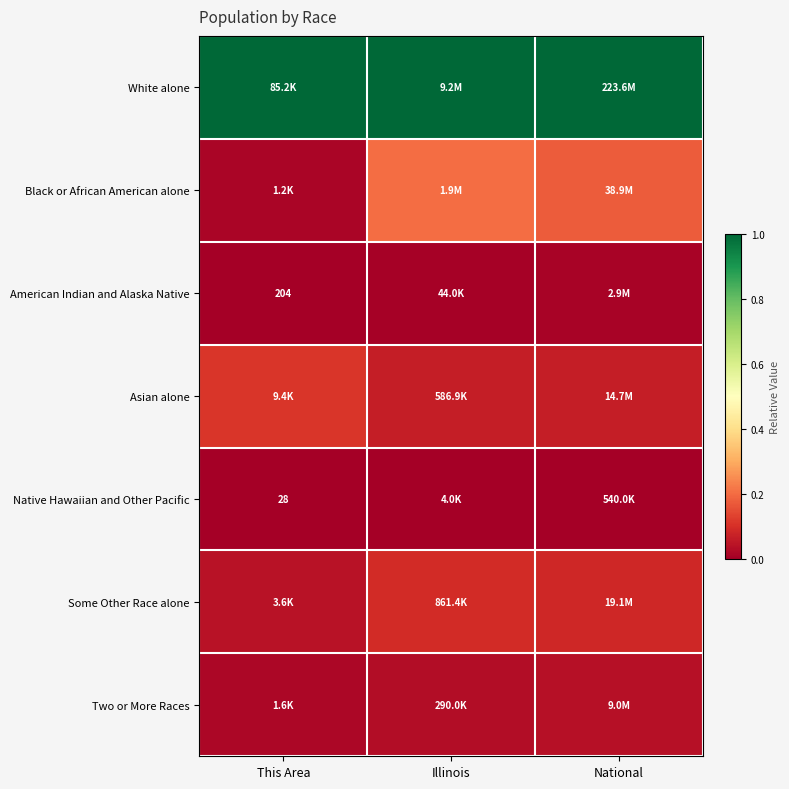

The value of Some Other Race alone at This Area is 0.0. True or false?

True